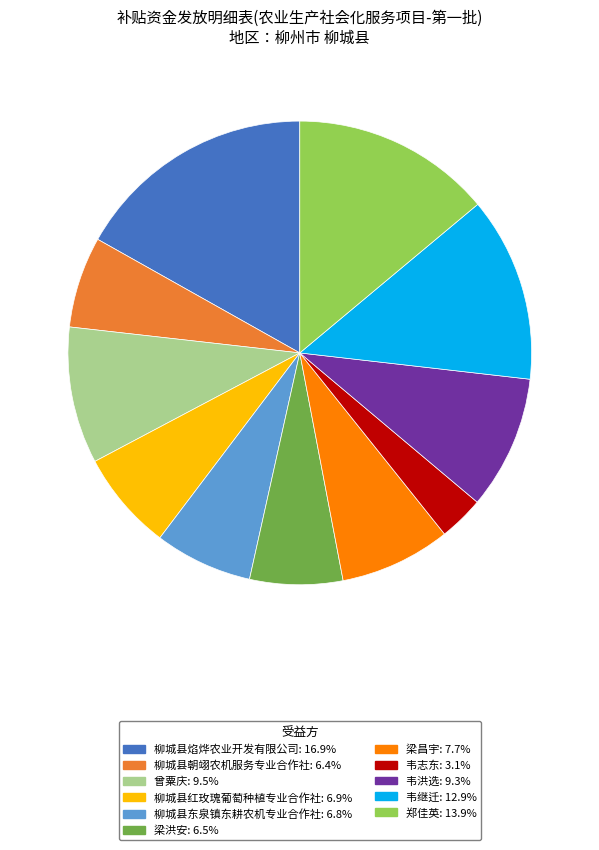

What is the ratio of the value at 韦洪选: 9.3% to the value at 郑佳英: 13.9%?

0.7